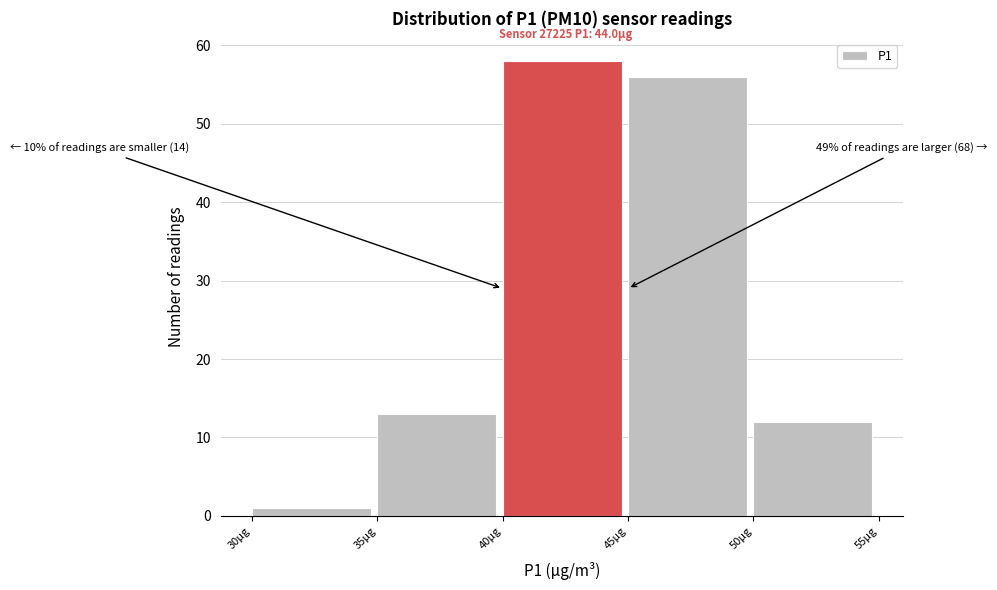

Over which range of the x-axis is the bar tallest?

40 to 45